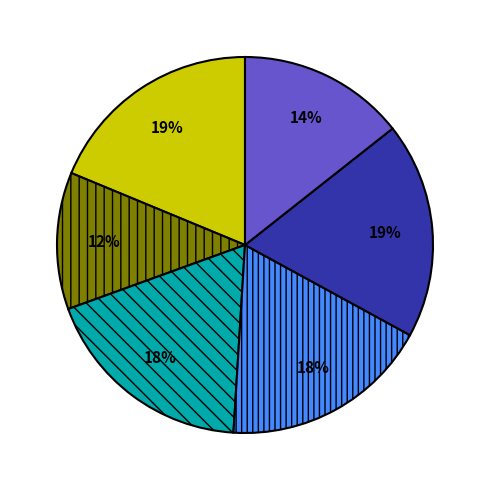

Count the number of slices in the pie.

6